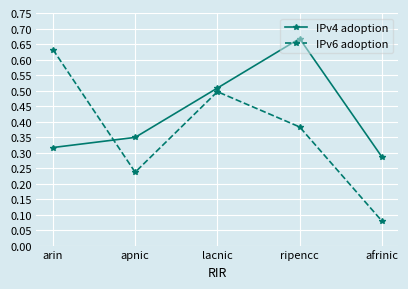

At which label is IPv4 adoption closest to 0?

afrinic